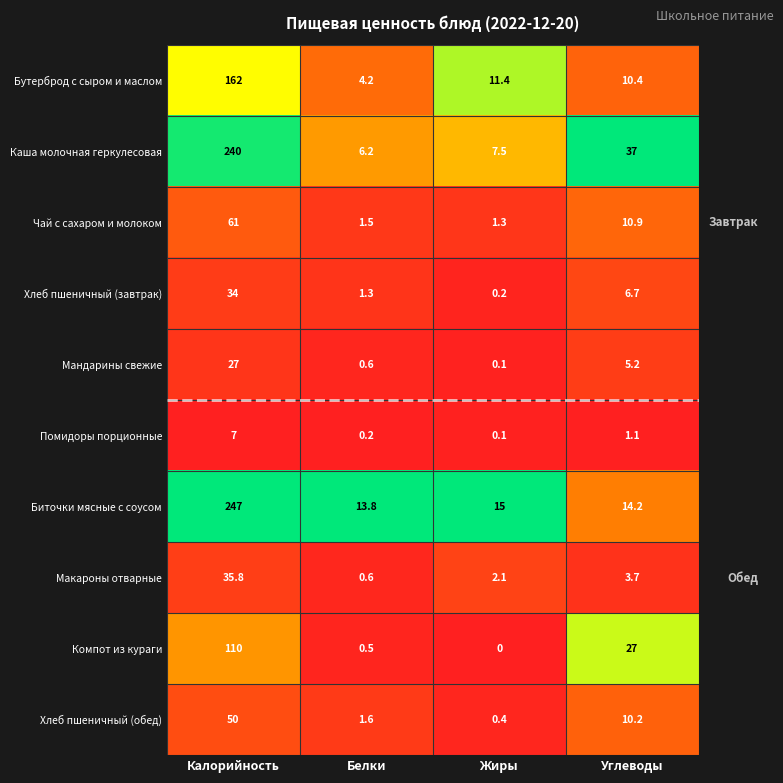

Where does the Каша молочная геркулесовая series first go above 37?

Калорийность